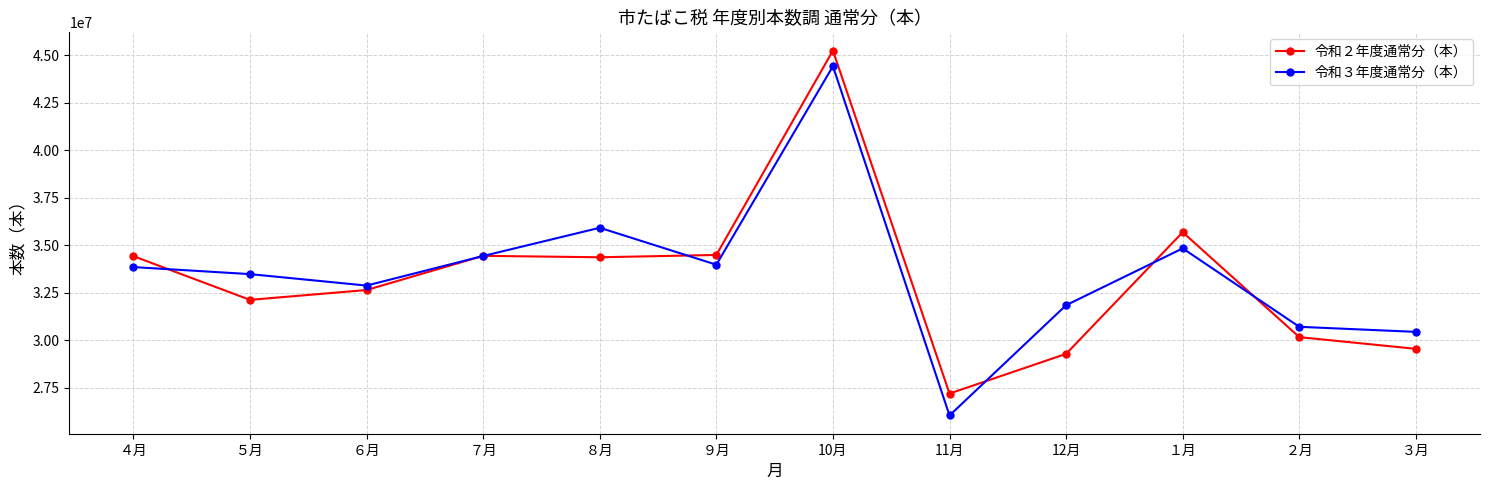

True or false: 令和３年度通常分（本） has a value of 68660145 at 10月.

False